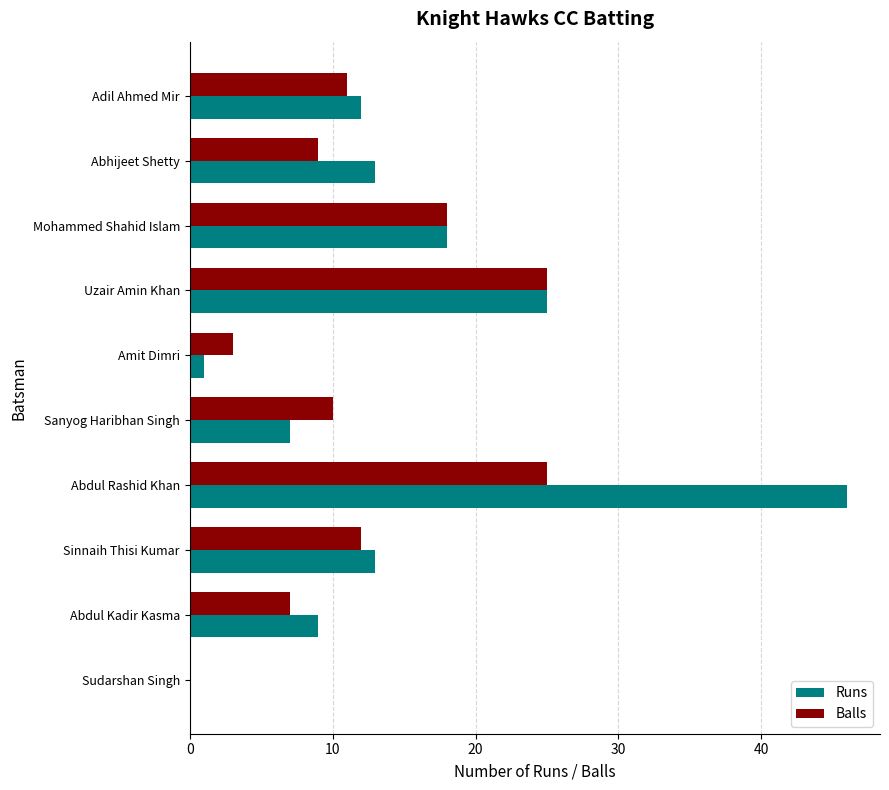

What is the greatest value displayed?

46